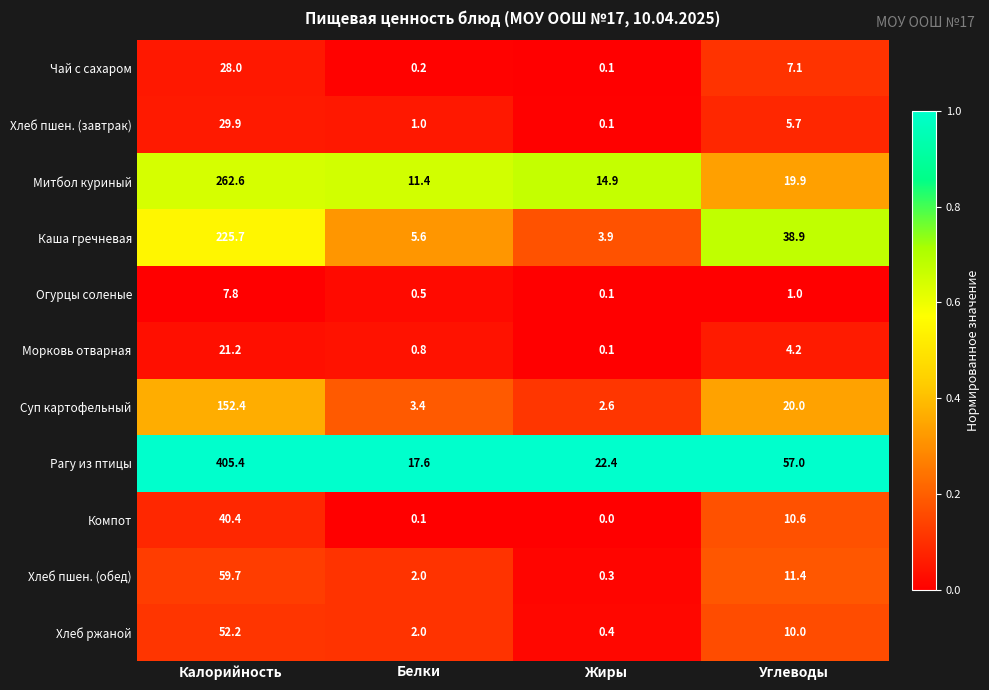

What is the average value of the Рагу из птицы series?

125.6